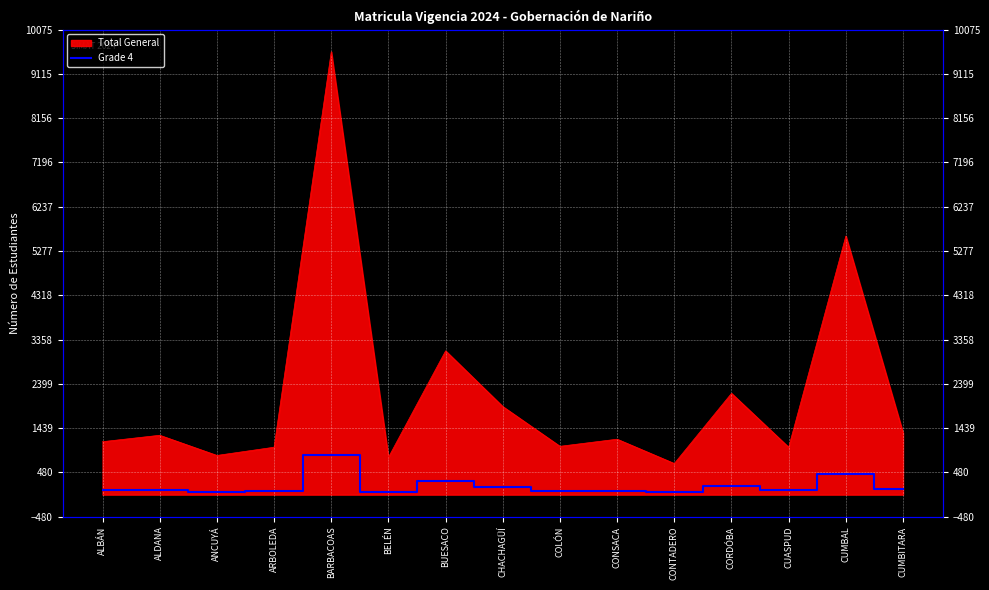

Is it true that the value at CHACHAGÜÍ is 275?

False